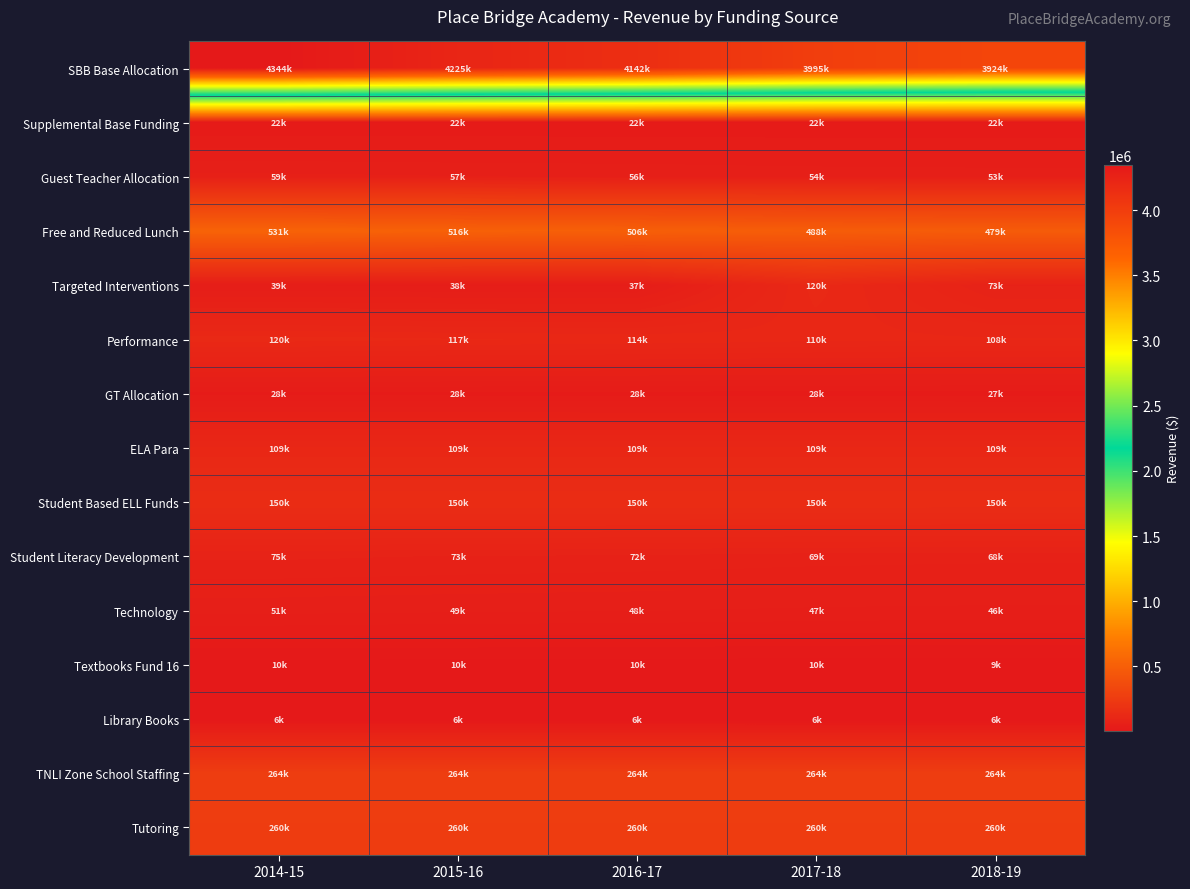

Between 2017-18 and 2018-19, which series saw the biggest shift?

SBB Base Allocation